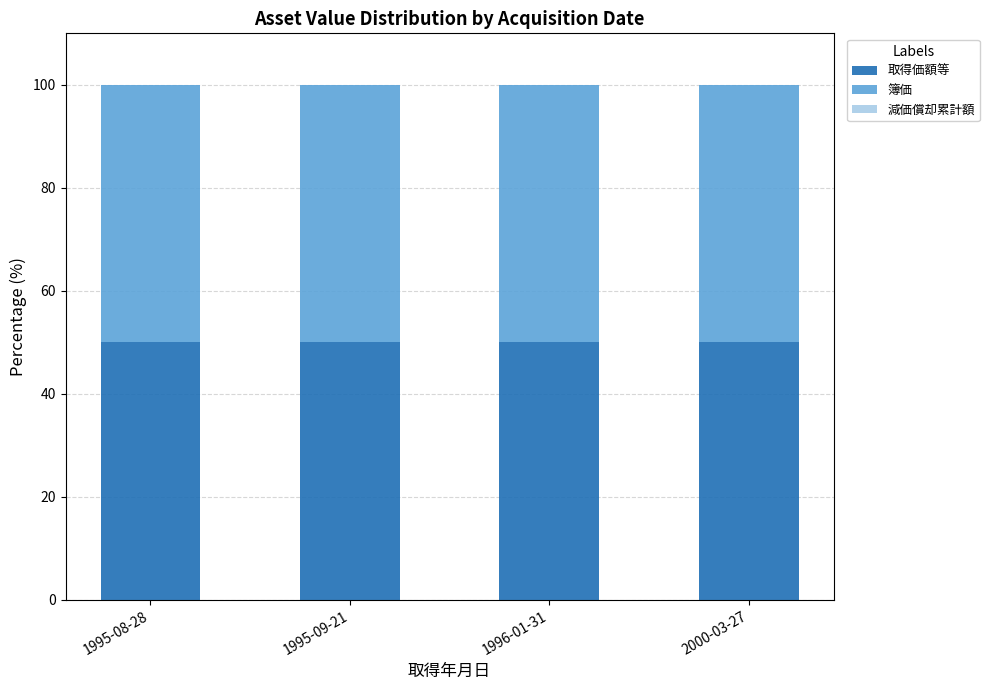

What is the total value across all series at 1996-01-31?

100